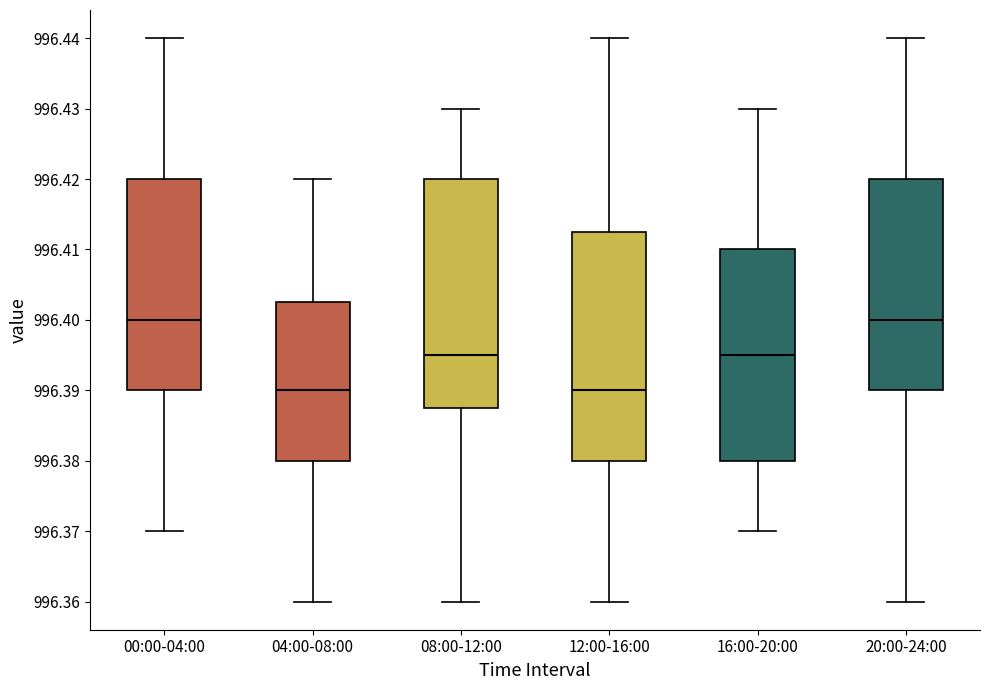

Reading left to right, transcribe this box plot: for each box, give where its median line is, the range the box spans, and where its two whiskers end, as read against the y-axis. The values are not printed on the chart, so give them approximately, as read against the axis.

00:00-04:00: median 996.400, box 996.390 to 996.420, whiskers 996.370 to 996.440
04:00-08:00: median 996.390, box 996.380 to 996.403, whiskers 996.360 to 996.420
08:00-12:00: median 996.395, box 996.388 to 996.420, whiskers 996.360 to 996.430
12:00-16:00: median 996.390, box 996.380 to 996.413, whiskers 996.360 to 996.440
16:00-20:00: median 996.395, box 996.380 to 996.410, whiskers 996.370 to 996.430
20:00-24:00: median 996.400, box 996.390 to 996.420, whiskers 996.360 to 996.440